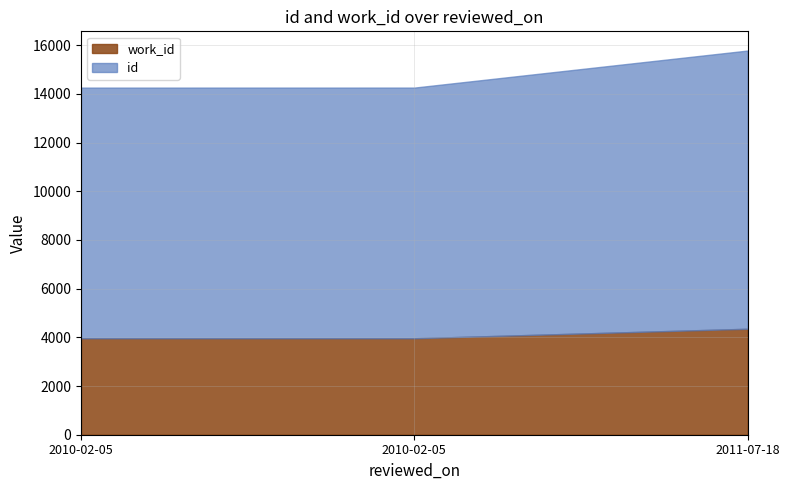

Reading left to right, extract all data points from this chart.

id: 2010-02-05=10296	2010-02-05=10297	2011-07-18=11429
work_id: 2010-02-05=3963	2010-02-05=3963	2011-07-18=4353